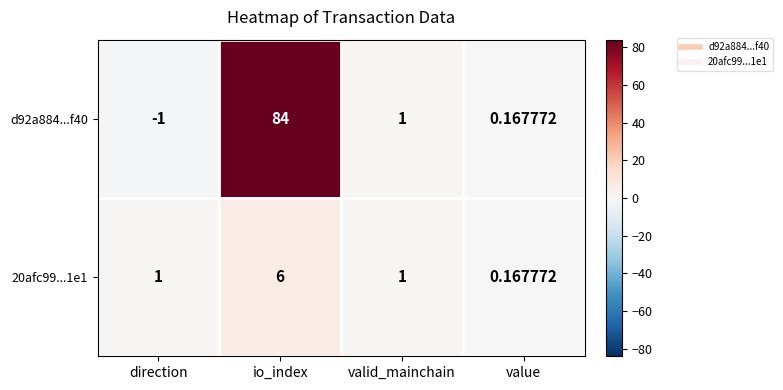

Is the value of 20afc99...1e1 at value greater than the value of d92a884...f40 at direction?

Yes